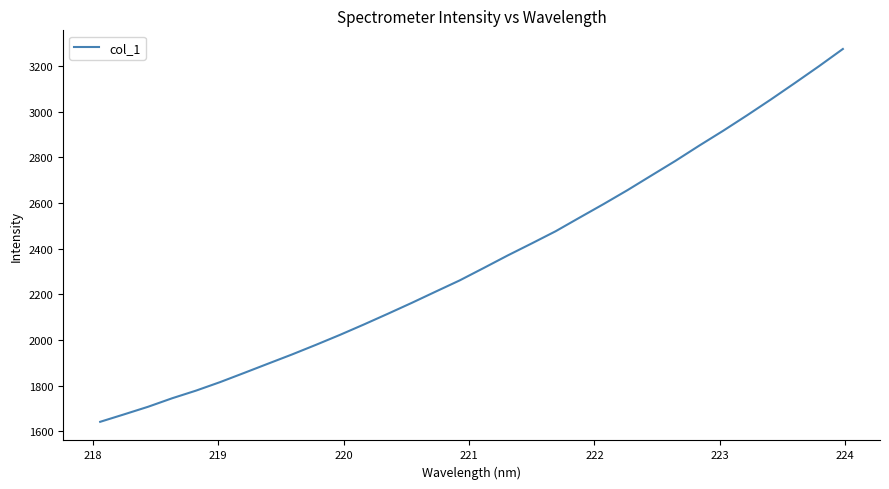

True or false: the data has more than 0 interior local peaks.

False